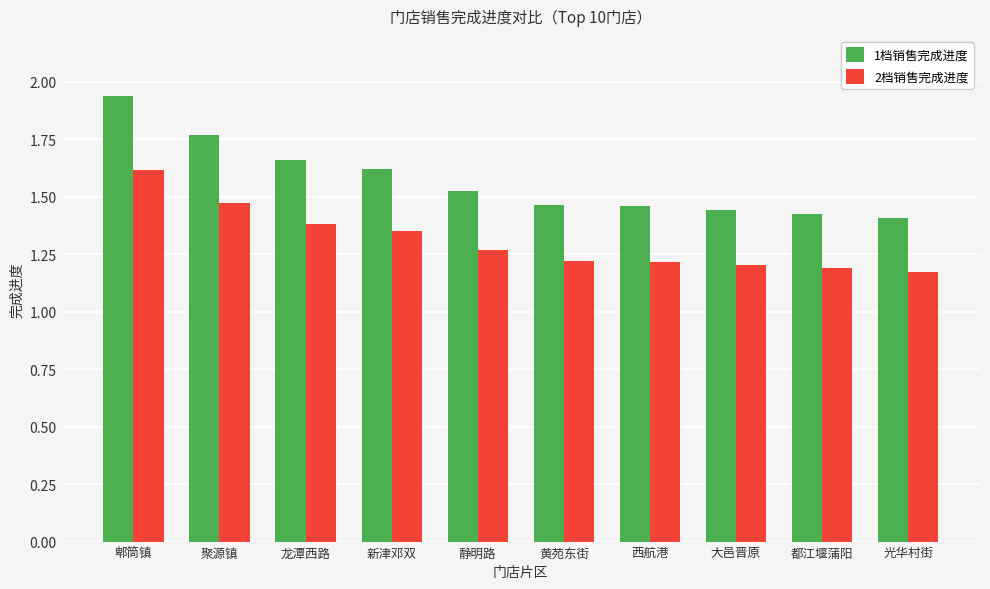

True or false: 2档销售完成进度 has a value of 1.2 at 西航港.

True